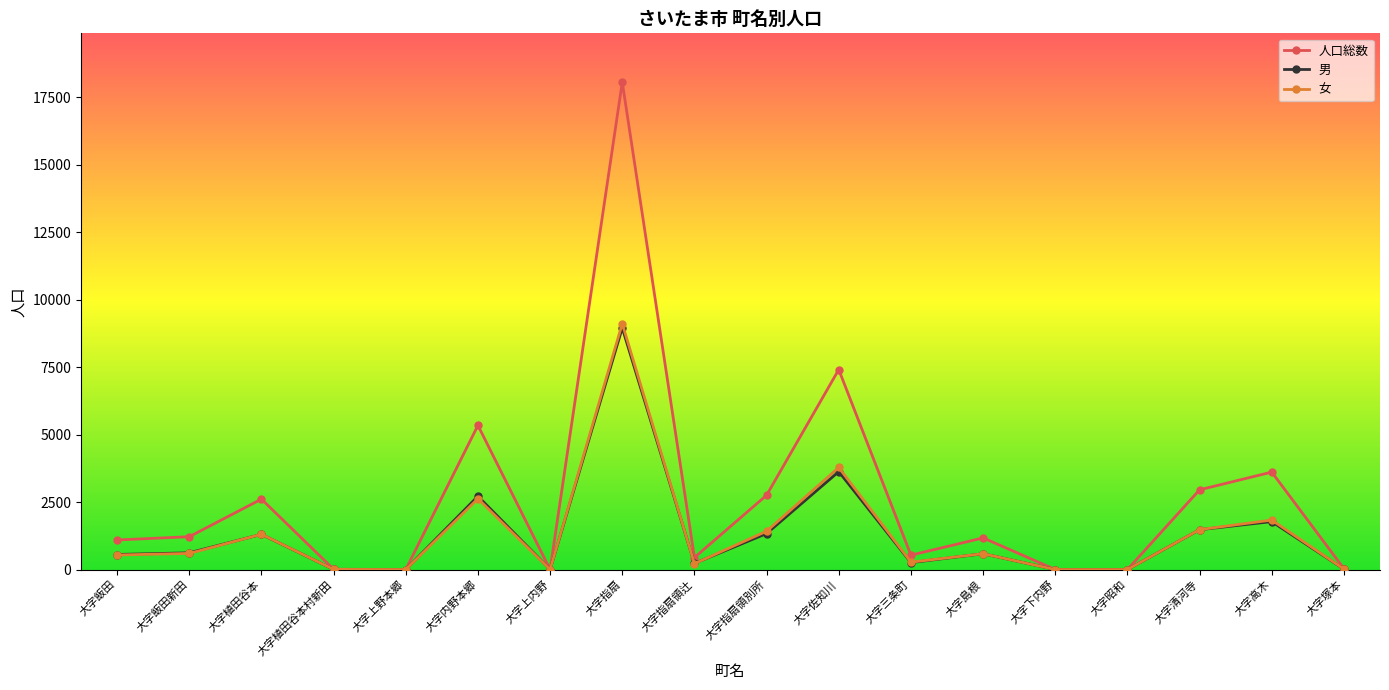

Which series has the largest range (max minus min)?

人口総数